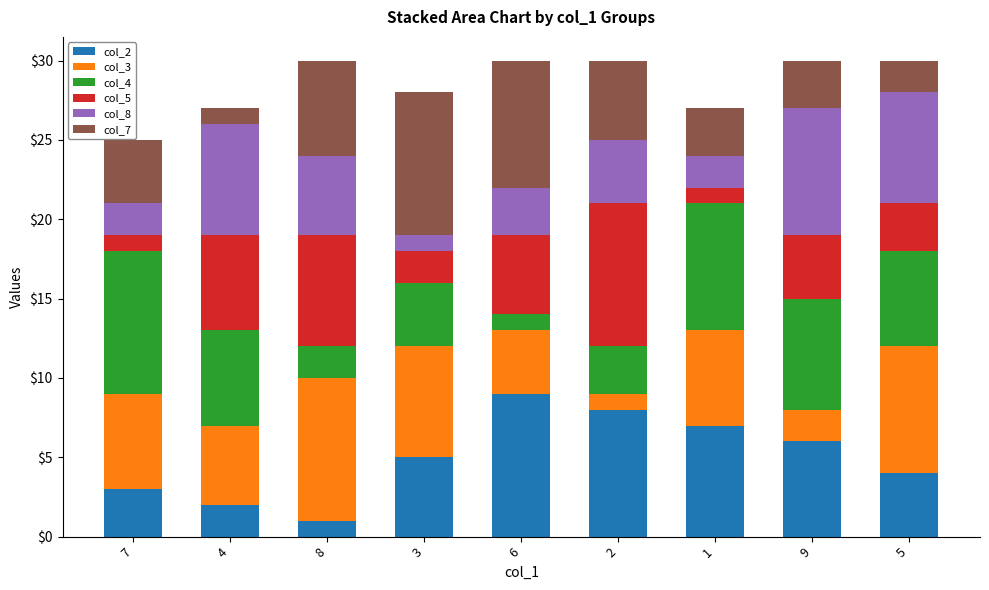

Is it true that col_2 equals 2 at 4?

True